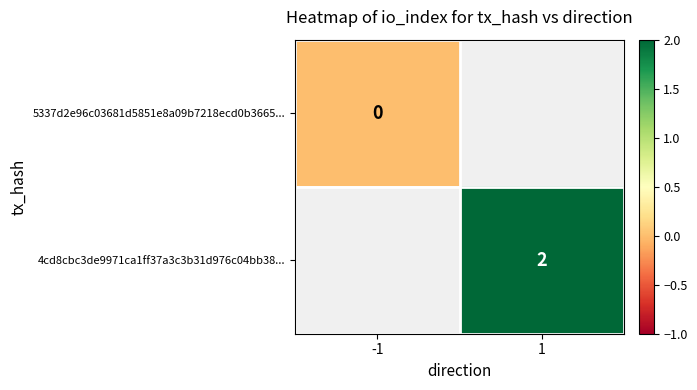

Rank the categories by 5337d2e96c03681d5851e8a09b7218ecd0b3665... value from highest to lowest.

-1, 1